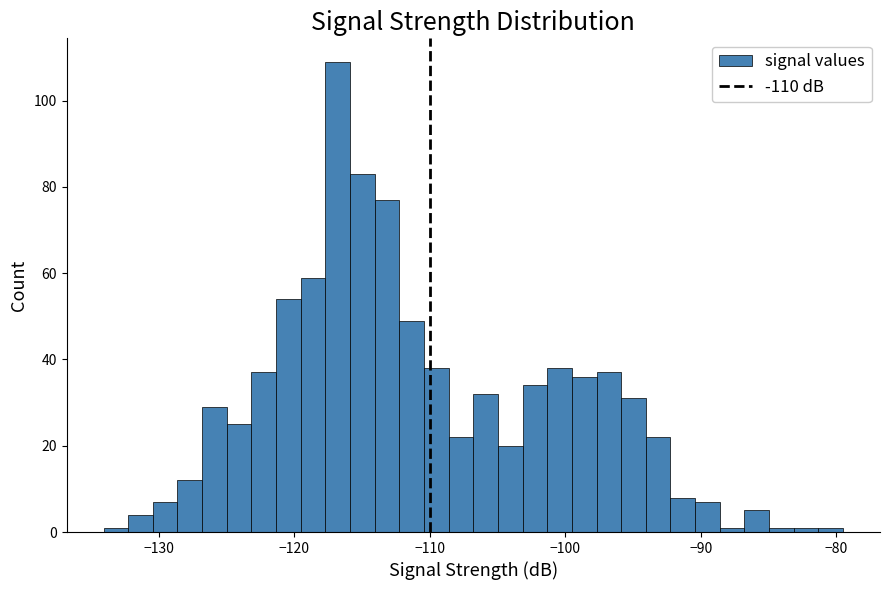

Around what value on the x-axis is the tallest bar? Give the approximate position of its centre, as read against the axis.

-117